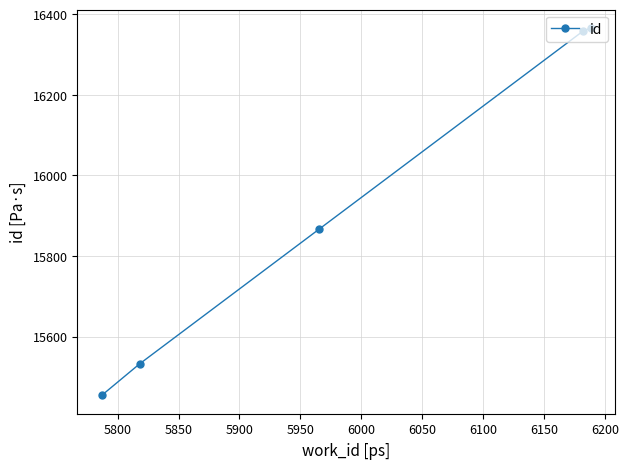

What is the greatest value displayed?

16366